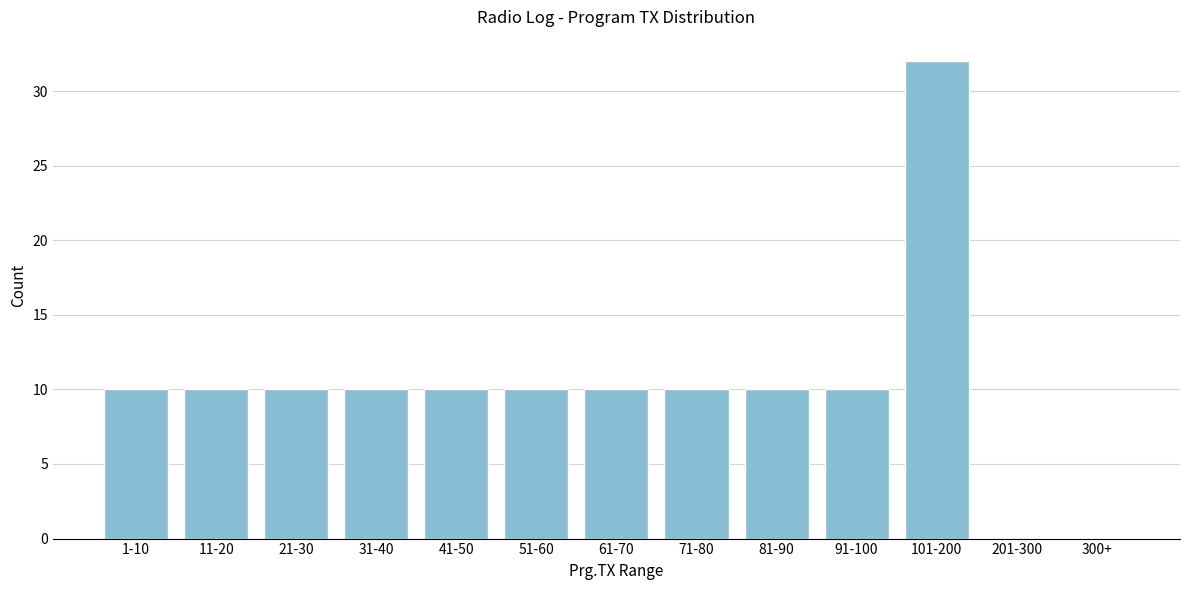

Reading left to right, transcribe all the data shown in this chart.

1-10=10	11-20=10	21-30=10	31-40=10	41-50=10	51-60=10	61-70=10	71-80=10	81-90=10	91-100=10	101-200=32	201-300=0	300+=0